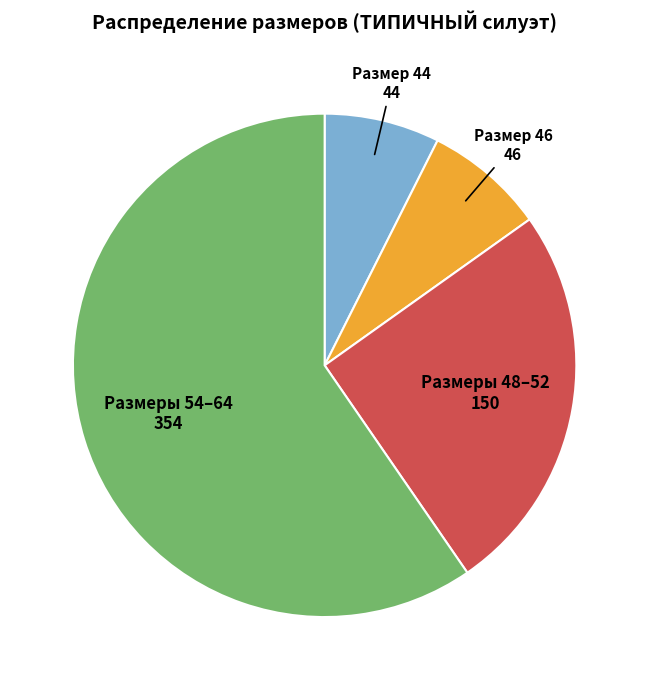

Which has a higher value, Размеры 54–64 354 or Размер 46 46?

Размеры 54–64 354